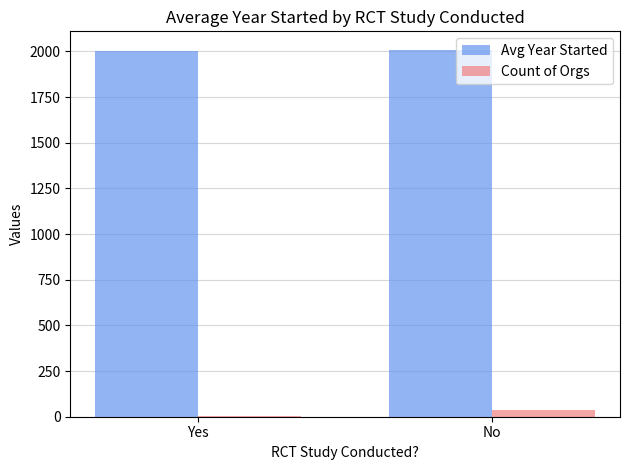

What is the sum of all Count of Orgs values?

42.0